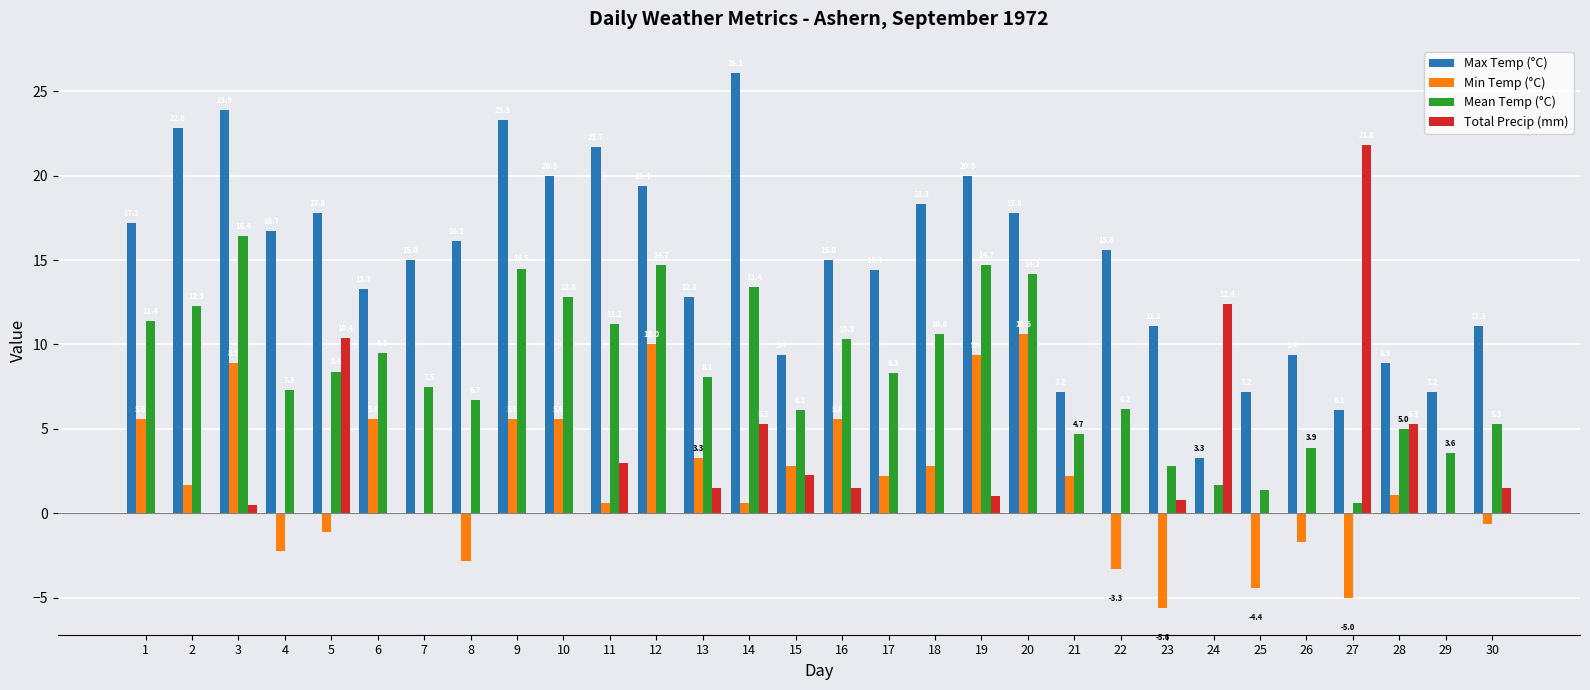

Which series changed the most between 17 and 19?

Min Temp (°C)